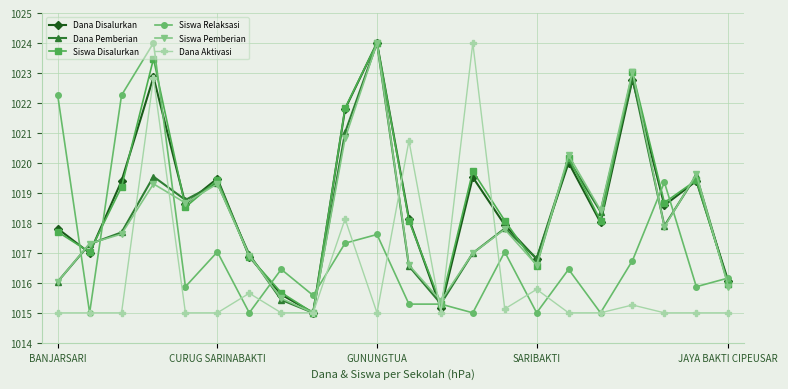

How many interior local valleys does the Dana Pemberian series have?

6